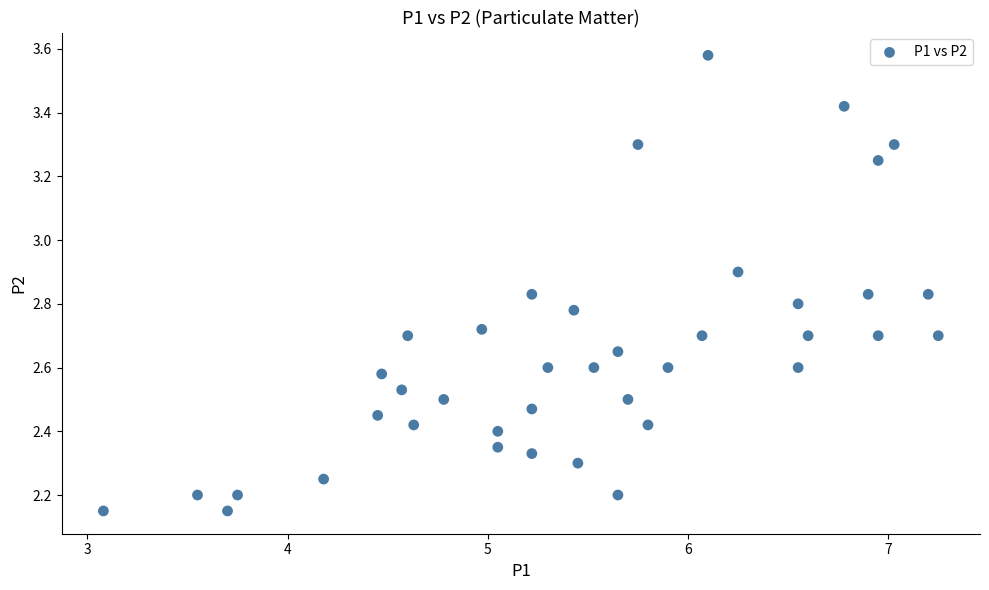

What is the range of X values (max minus min)?

4.2